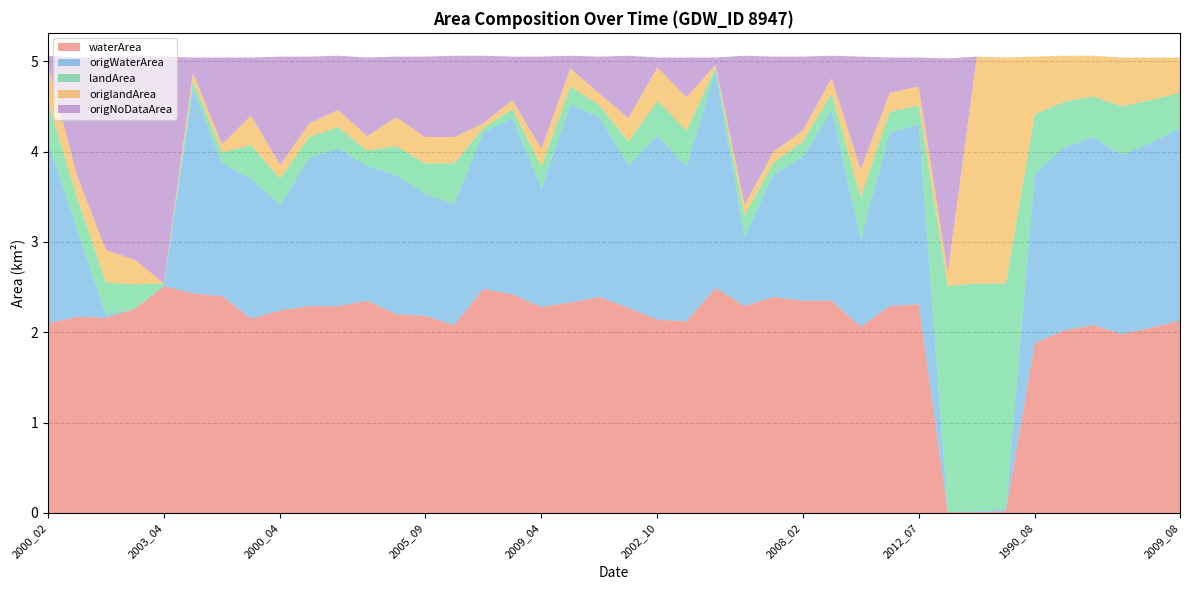

Reading right to left, extract all data points from this chart.

waterArea: 2.1	2.0	2.0	2.1	2.0	1.9	0.0	0.0	0.0	2.3	2.3	2.1	2.4	2.4	2.4	2.3	2.5	2.1	2.1	2.3	2.4	2.3	2.3	2.4	2.5	2.1	2.2	2.2	2.4	2.3	2.3	2.2	2.1	2.4	2.4	2.5	2.3	2.2	2.2	2.1
origWaterArea: 2.1	2.0	2.0	2.1	2.0	1.9	0.0	0.0	0.0	2.0	1.9	1.0	2.1	1.6	1.4	0.8	2.4	1.7	2.0	1.6	2.0	2.2	1.3	1.9	1.7	1.3	1.4	1.5	1.5	1.7	1.6	1.2	1.6	1.5	2.3	0.0	0.0	0.0	1.0	2.0
landArea: 0.4	0.5	0.5	0.5	0.5	0.7	2.5	2.5	2.5	0.2	0.2	0.5	0.2	0.2	0.1	0.2	0.0	0.4	0.4	0.3	0.1	0.2	0.2	0.1	0.1	0.5	0.3	0.3	0.2	0.2	0.2	0.3	0.4	0.1	0.1	0.0	0.3	0.4	0.3	0.4
origlandArea: 0.4	0.5	0.5	0.5	0.5	0.6	2.5	2.5	0.1	0.2	0.2	0.3	0.2	0.1	0.1	0.1	0.0	0.4	0.4	0.3	0.1	0.2	0.2	0.1	0.1	0.3	0.3	0.3	0.2	0.2	0.1	0.1	0.3	0.1	0.1	0.0	0.3	0.4	0.2	0.4
origNoDataArea: 0.0	0.0	0.0	0.0	0.0	0.0	0.0	0.0	2.4	0.3	0.4	1.2	0.2	0.8	1.1	1.6	0.1	0.4	0.1	0.7	0.4	0.1	1.0	0.5	0.8	0.9	0.9	0.7	0.9	0.6	0.7	1.2	0.6	1.0	0.2	2.5	2.3	2.1	1.3	0.1